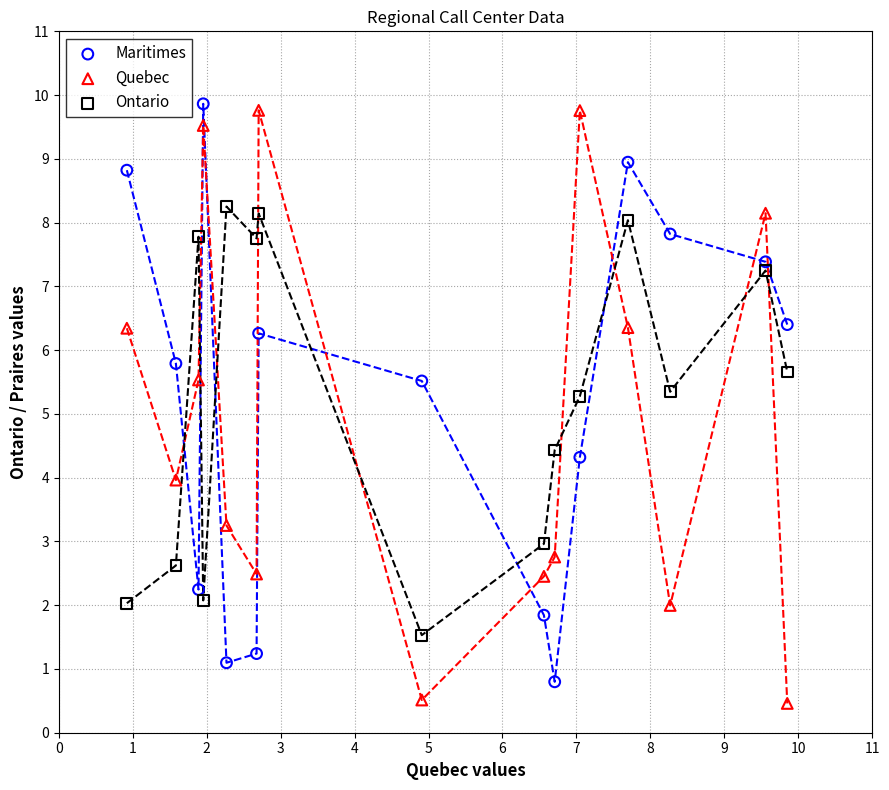

Across all data points, what is the range of Y values (max minus min)?

9.4